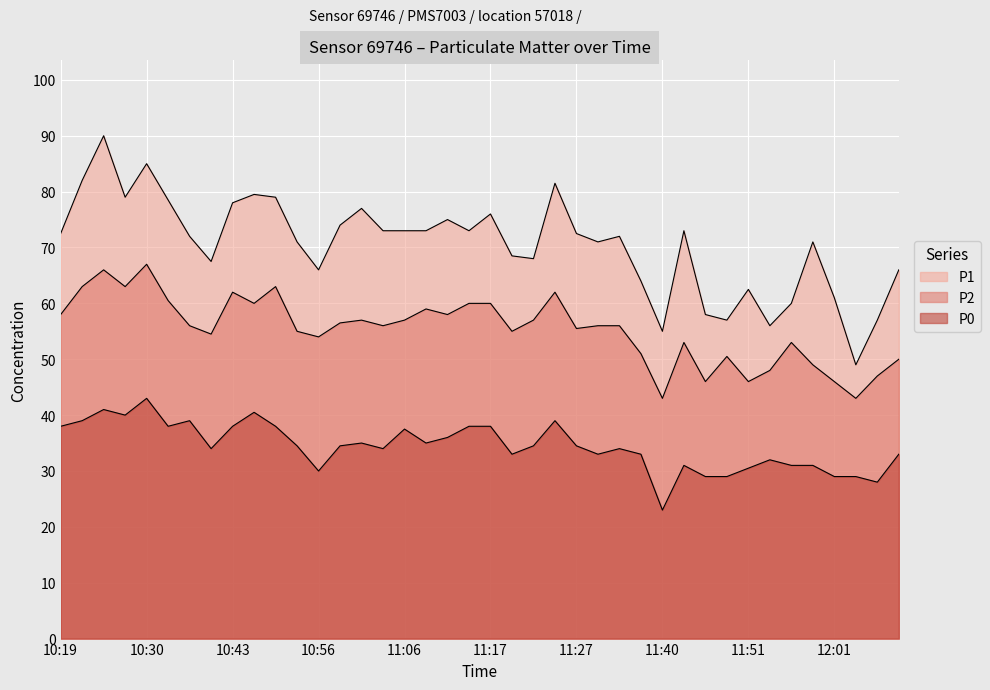

True or false: P0 has more than 2 points higher than both neighbors.

True